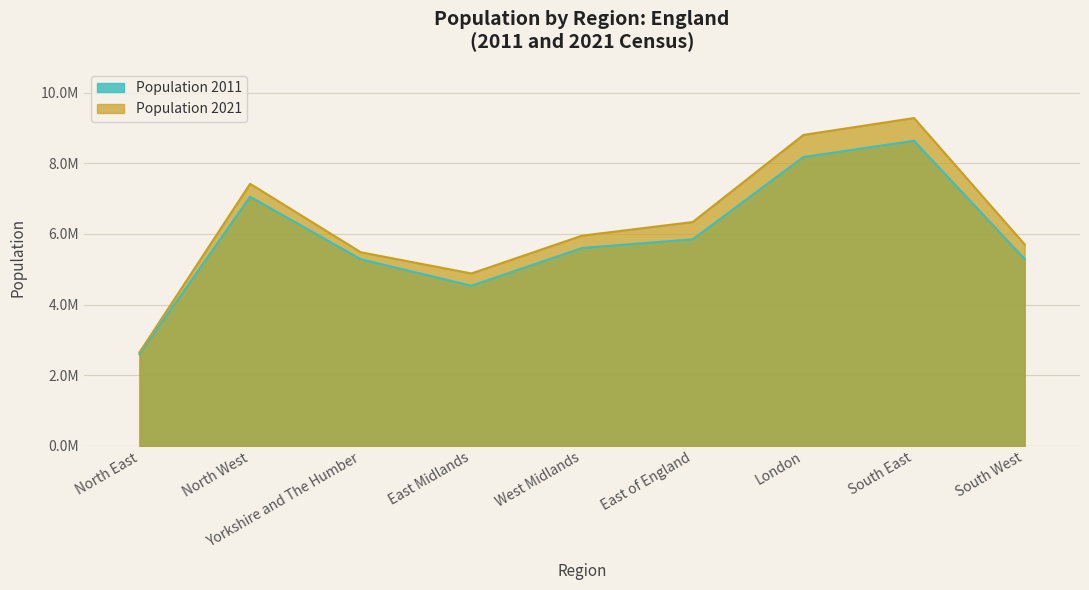

Rank the series by their maximum value, from highest to lowest.

Population 2021, Population 2011